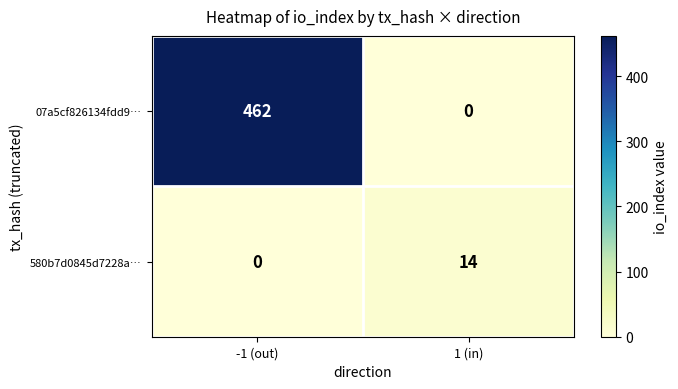

At 1 (in), list the series in order from largest to smallest.

580b7d0845d7228a…, 07a5cf826134fdd9…